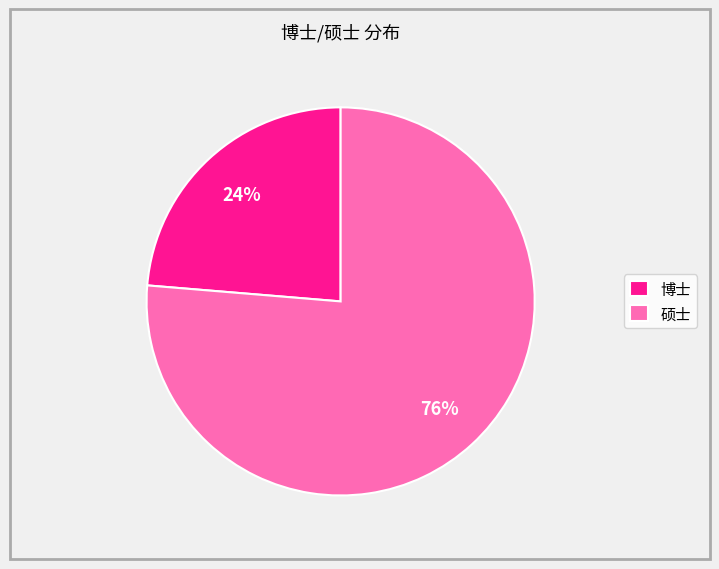

How many slices are in this pie chart?

2